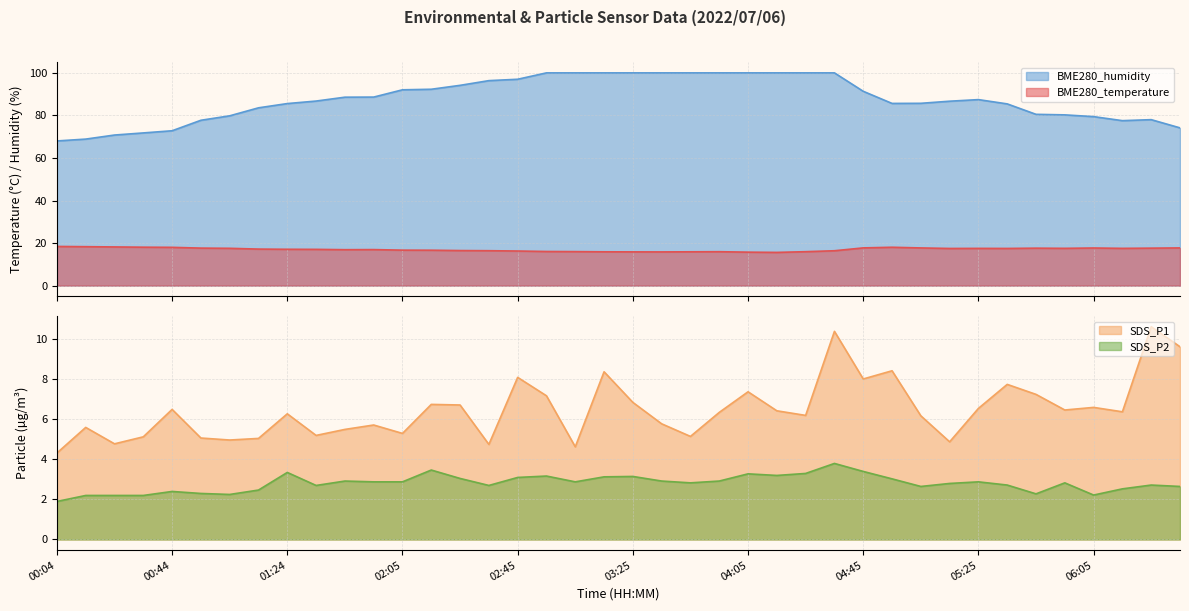

Read the SDS_P2 value at 01:14.

2.5